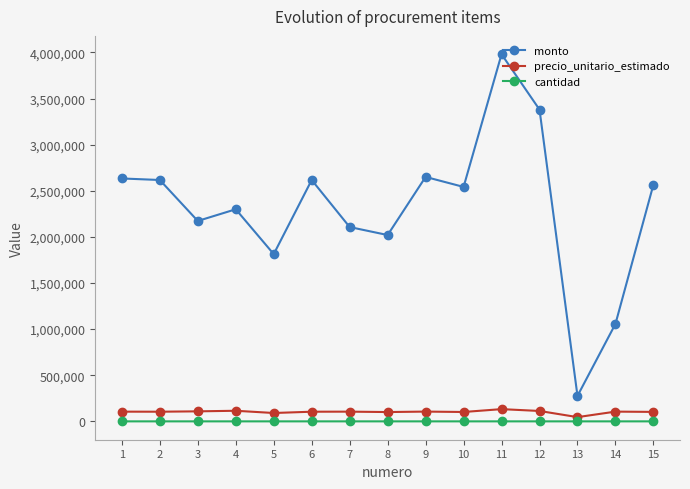

Is this an area chart (filled region under the line)?

No